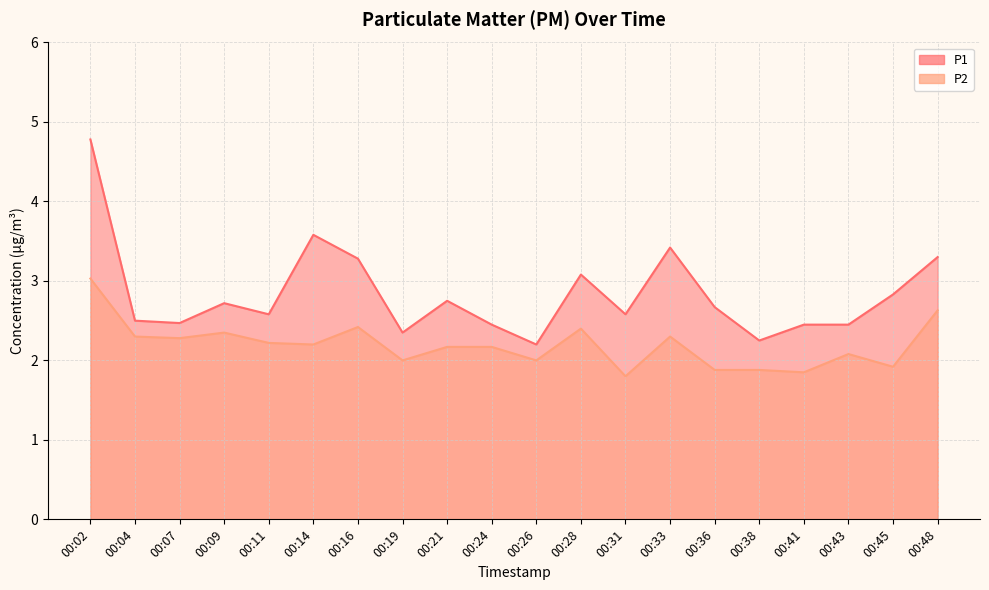

Rank the series at 00:11 from highest to lowest value.

P1, P2